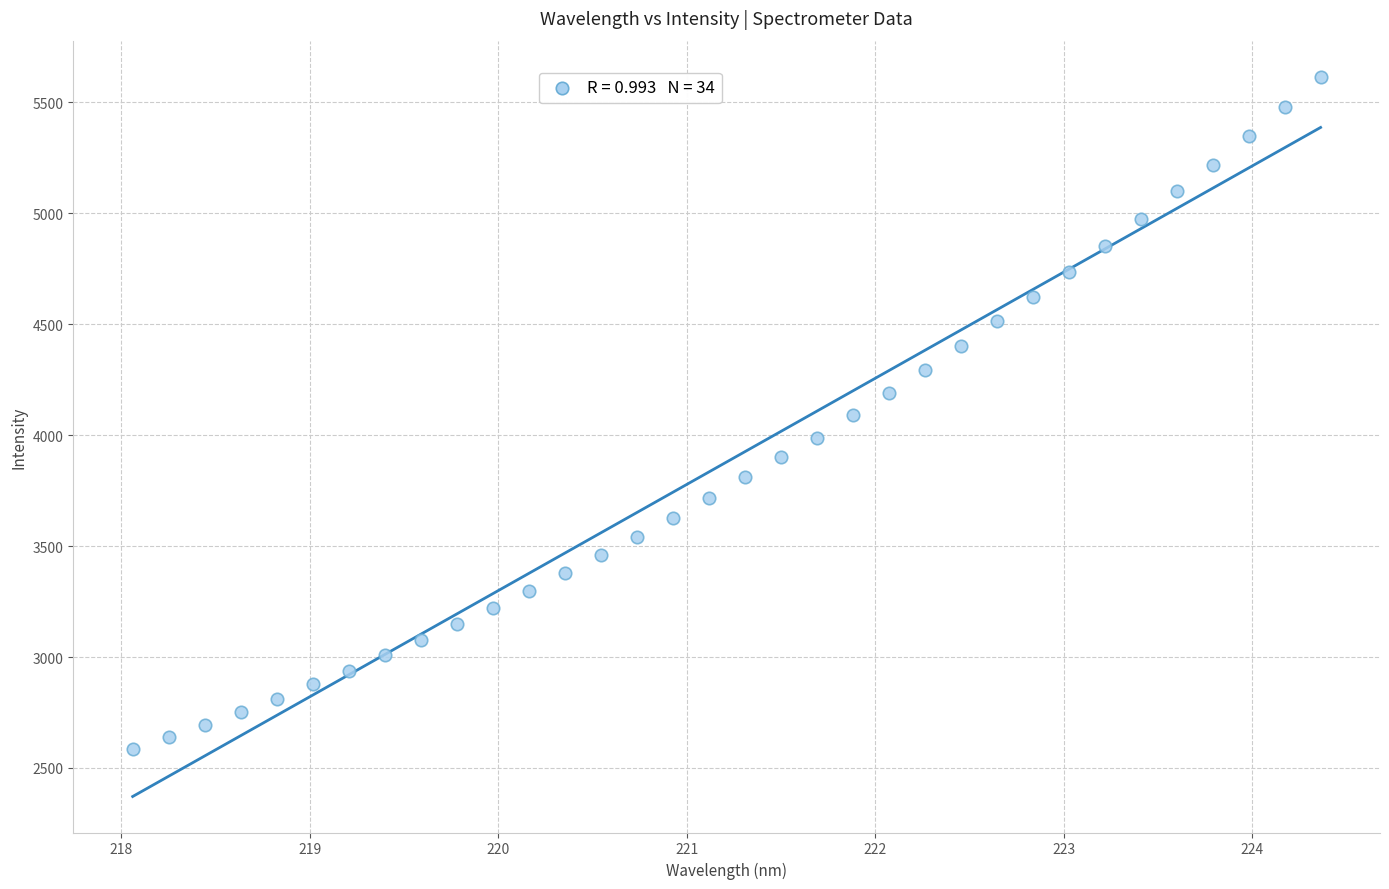

What is the range of Y values (max minus min)?

3031.4